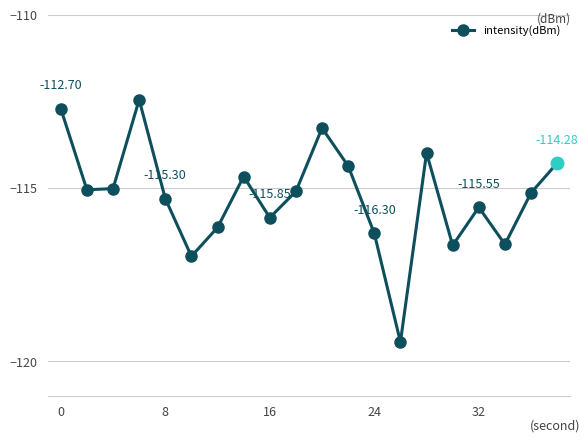

What is the value of the 11th point from the left?

-113.3